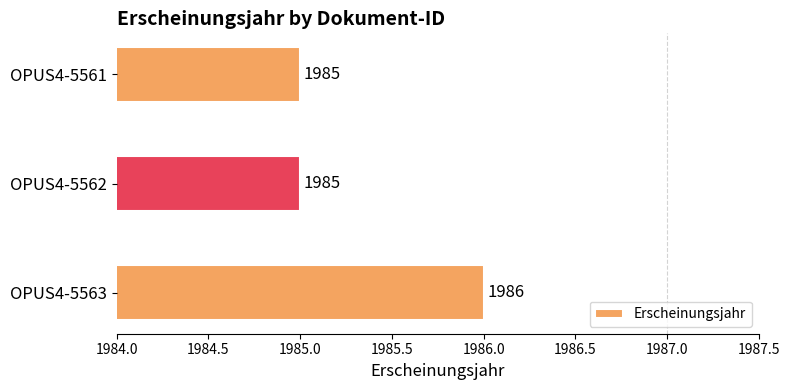

True or false: the data shows 1986 at OPUS4-5563.

True